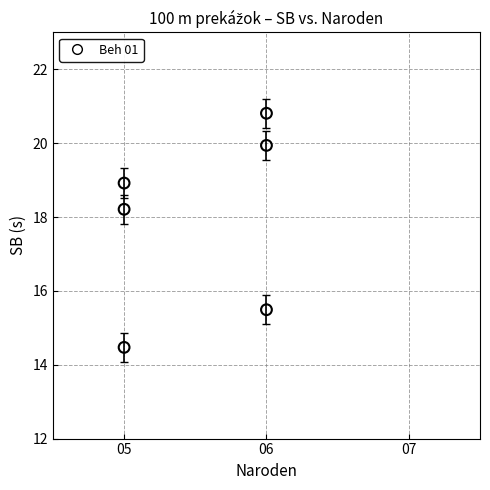

What is the average Y value?

18.0